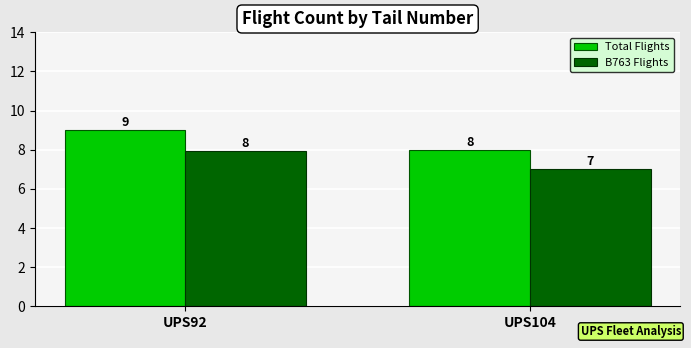

What is the spread (max minus min) of values at UPS104?

1.0